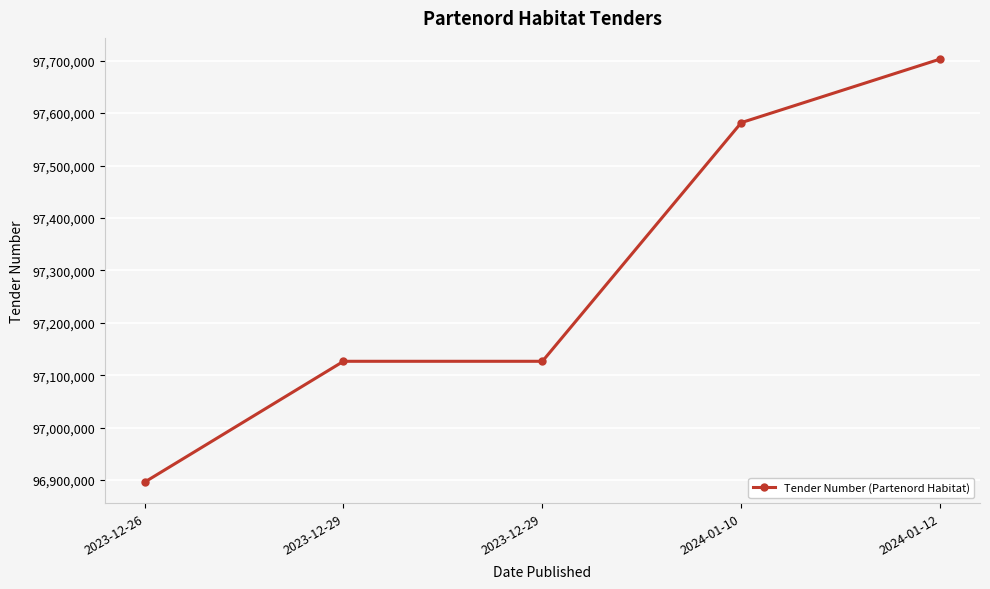

What is the ratio of the value at 2023-12-26 to the value at 2024-01-10?

1.0